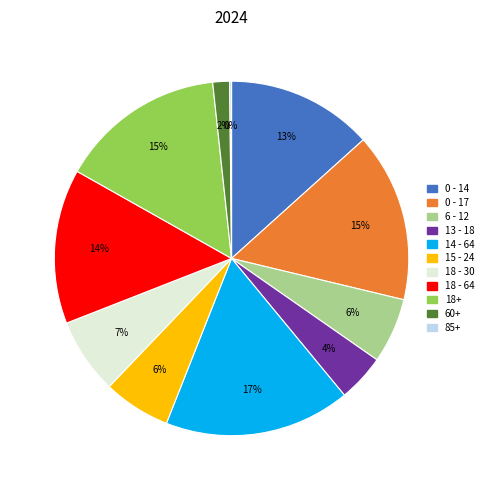

True or false: 60+ accounts for 8% of the total.

False